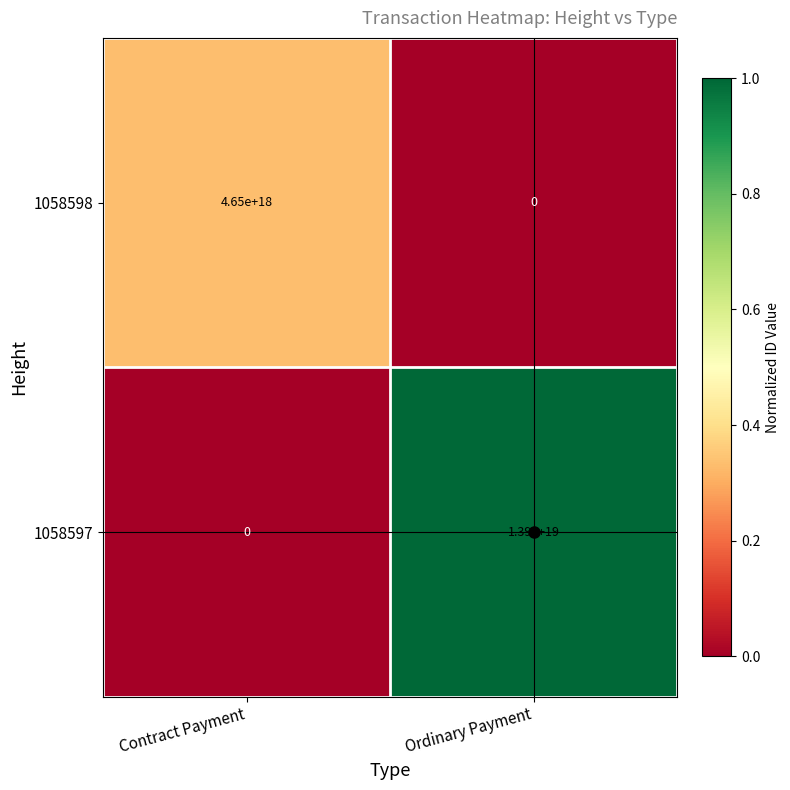

Which series has the largest total across all categories?

1058597